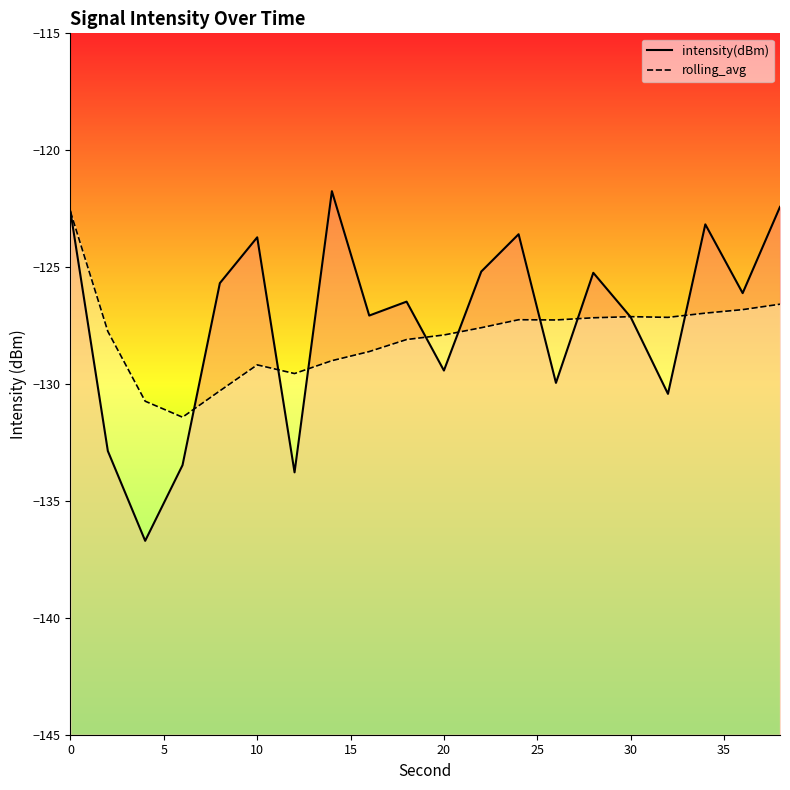

List the series in order of their peak value, lowest first.

rolling_avg, intensity(dBm)